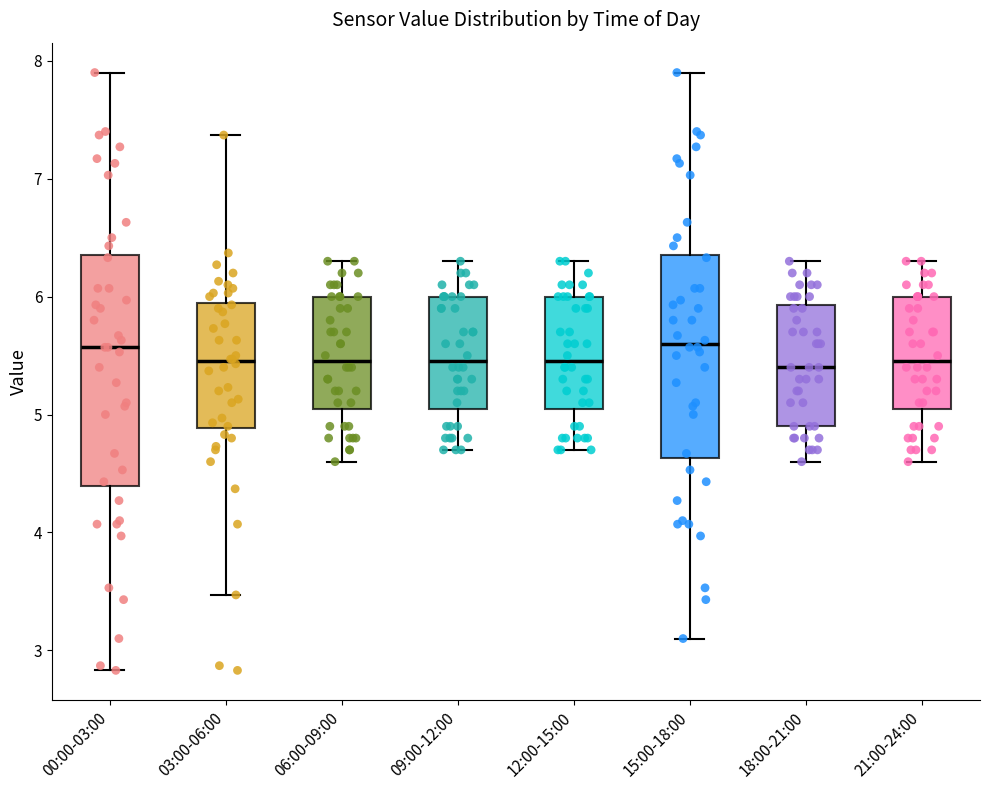

Reading left to right, read every box against the y-axis: the position of its median line, the range the box covers, and the ends of its whiskers. The values are not printed on the chart, so give them approximately, as read against the axis.

00:00-03:00: median 5.6, box 4.4 to 6.4, whiskers 2.8 to 7.9
03:00-06:00: median 5.5, box 4.9 to 5.9, whiskers 3.5 to 7.4
06:00-09:00: median 5.5, box 5.1 to 6.0, whiskers 4.6 to 6.3
09:00-12:00: median 5.5, box 5.1 to 6.0, whiskers 4.7 to 6.3
12:00-15:00: median 5.5, box 5.1 to 6.0, whiskers 4.7 to 6.3
15:00-18:00: median 5.6, box 4.6 to 6.4, whiskers 3.1 to 7.9
18:00-21:00: median 5.4, box 4.9 to 5.9, whiskers 4.6 to 6.3
21:00-24:00: median 5.5, box 5.1 to 6.0, whiskers 4.6 to 6.3